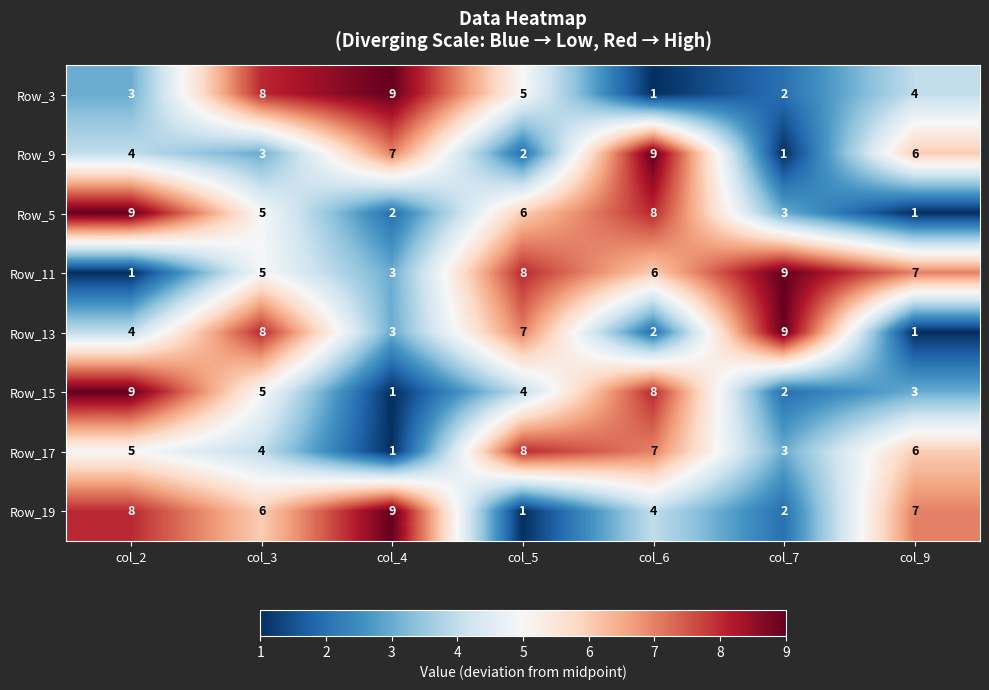

List the labels in order of Row_5 value, smallest first.

col_9, col_4, col_7, col_3, col_5, col_6, col_2